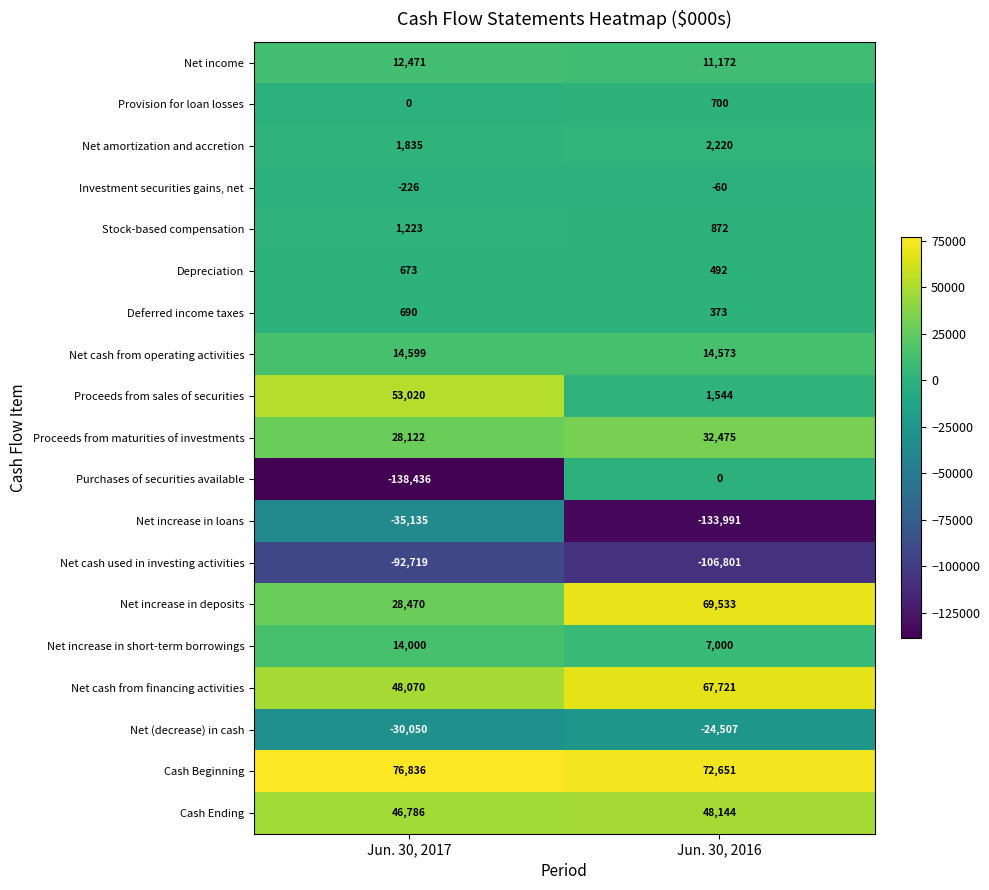

Which category has the highest value across all series?

Jun. 30, 2017